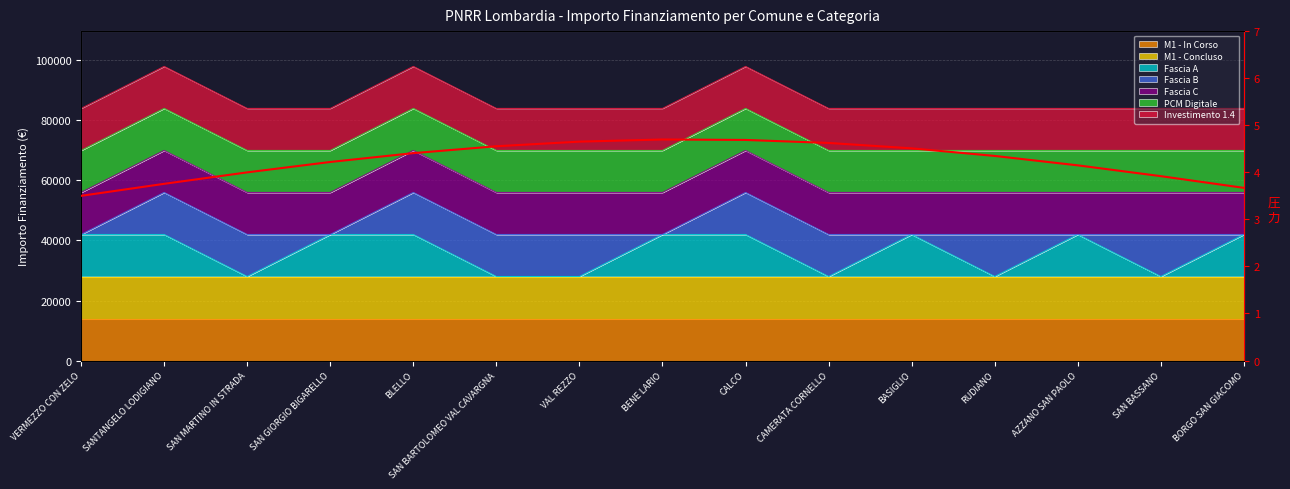

Rank the categories by value from lowest to highest.

VERMEZZO CON ZELO, BORGO SAN GIACOMO, SANTANGELO LODIGIANO, SAN BASSANO, SAN MARTINO IN STRADA, AZZANO SAN PAOLO, SAN GIORGIO BIGARELLO, RUDIANO, BLELLO, BASIGLIO, SAN BARTOLOMEO VAL CAVARGNA, CAMERATA CORNELLO, VAL REZZO, CALCO, BENE LARIO